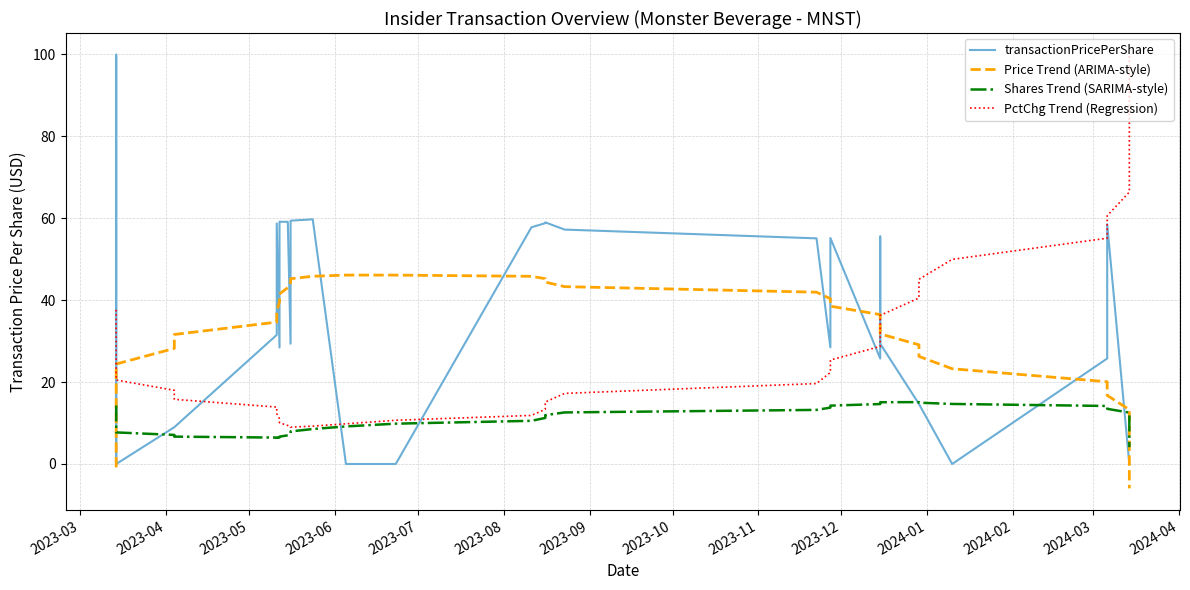

What is the smallest value displayed?

-5.9